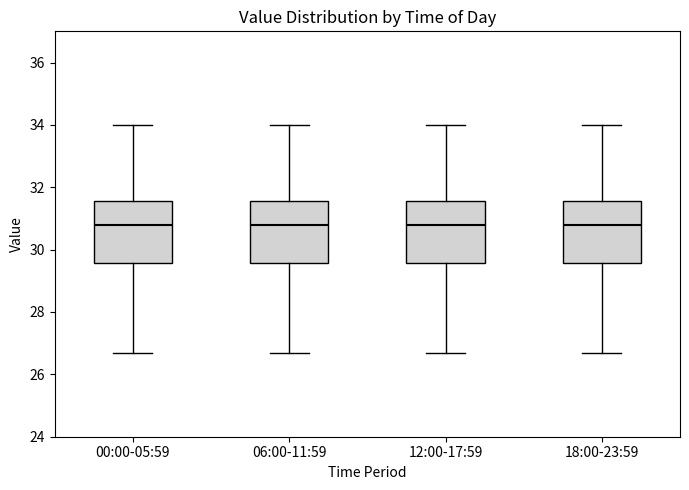

Where is the lower edge of the box for 06:00-11:59 on the y-axis? The values are not printed on the chart, so give them approximately, as read against the axis.

29.6